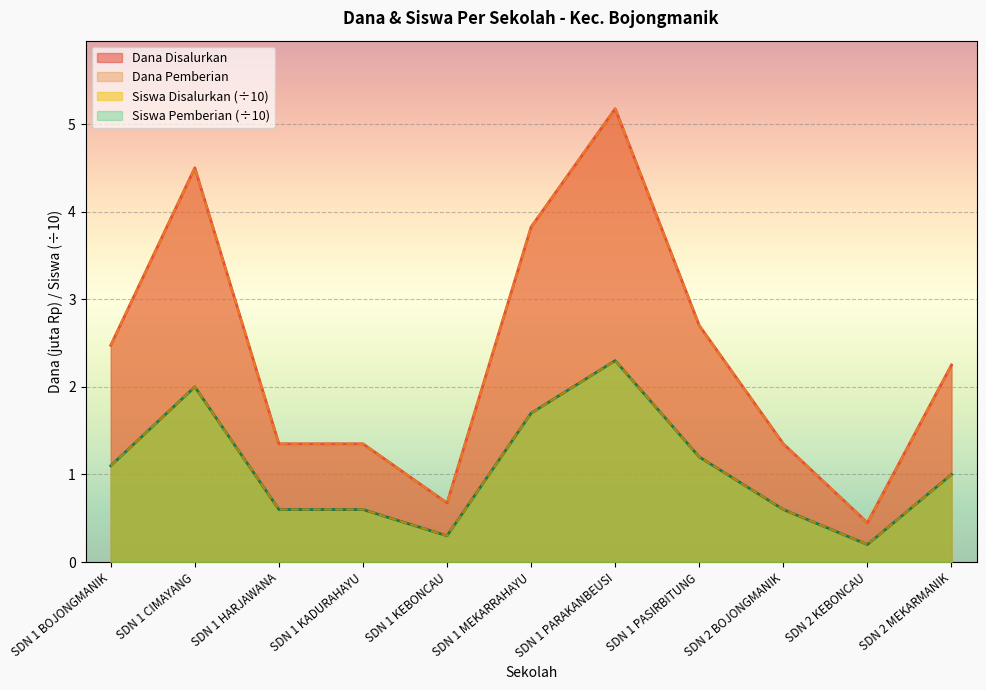

True or false: Siswa Pemberian has more than 2 interior local peaks.

False